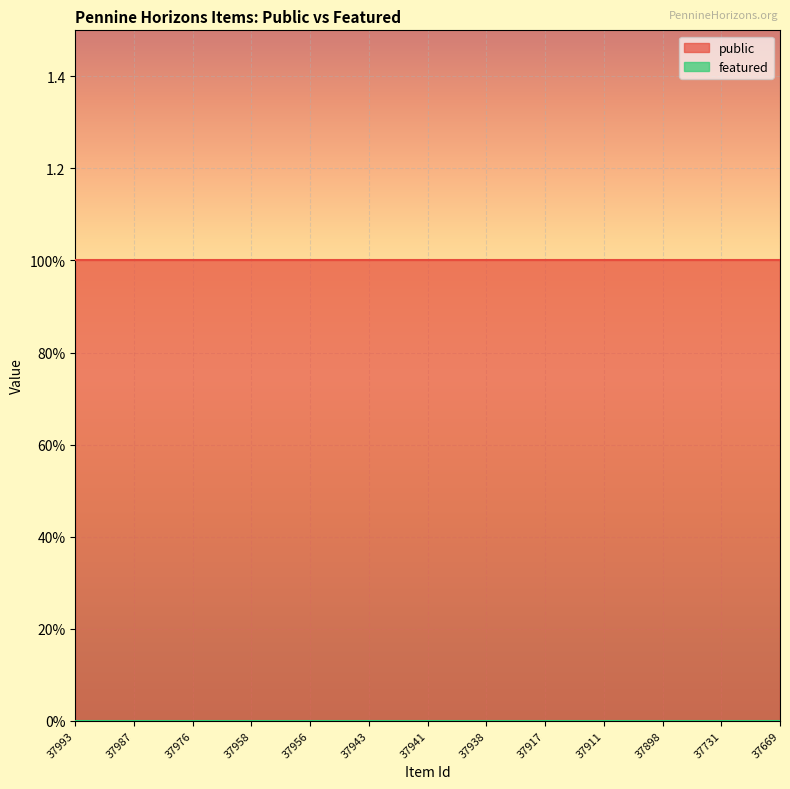

At which category is the sum across all series the highest?

37993